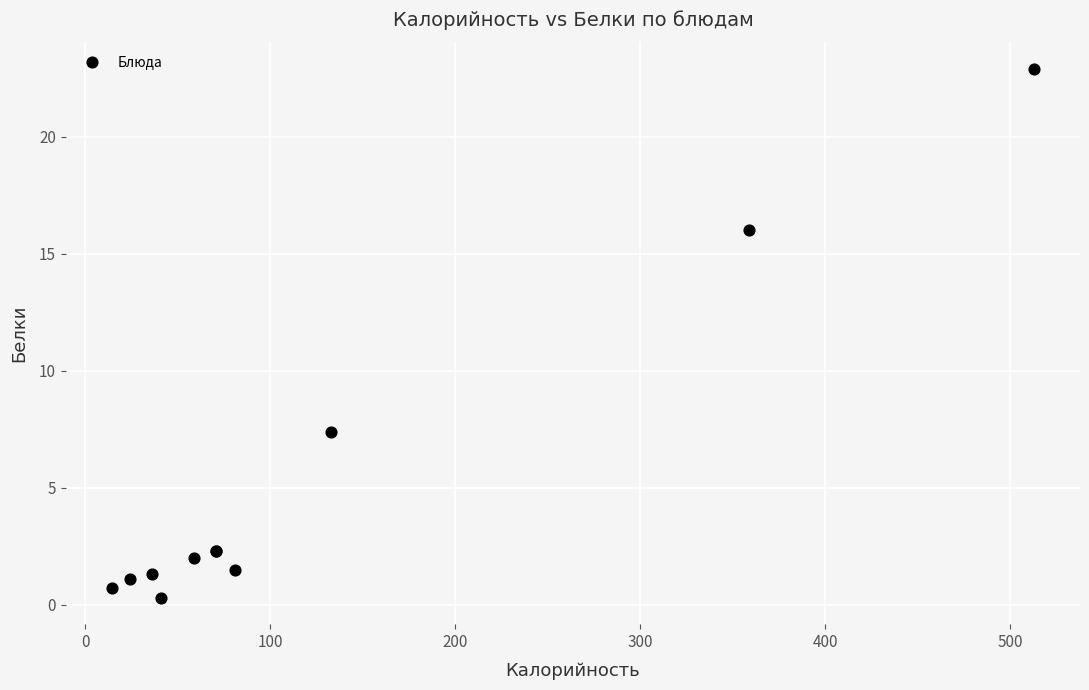

What Y value in the scatter plot is closest to 11?

7.4